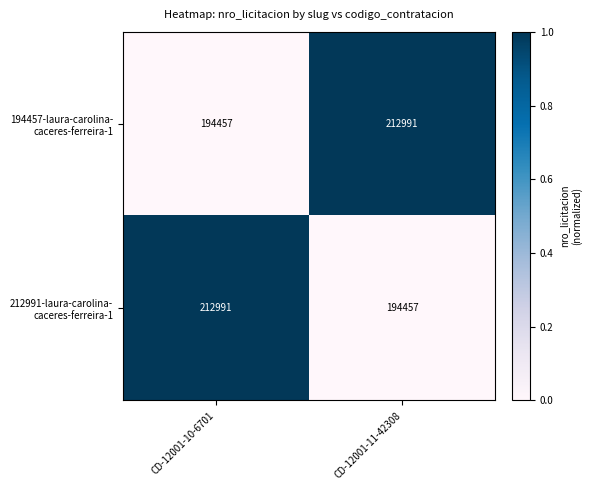

What is the difference between the highest and lowest values at CD-12001-11-42308?

18534